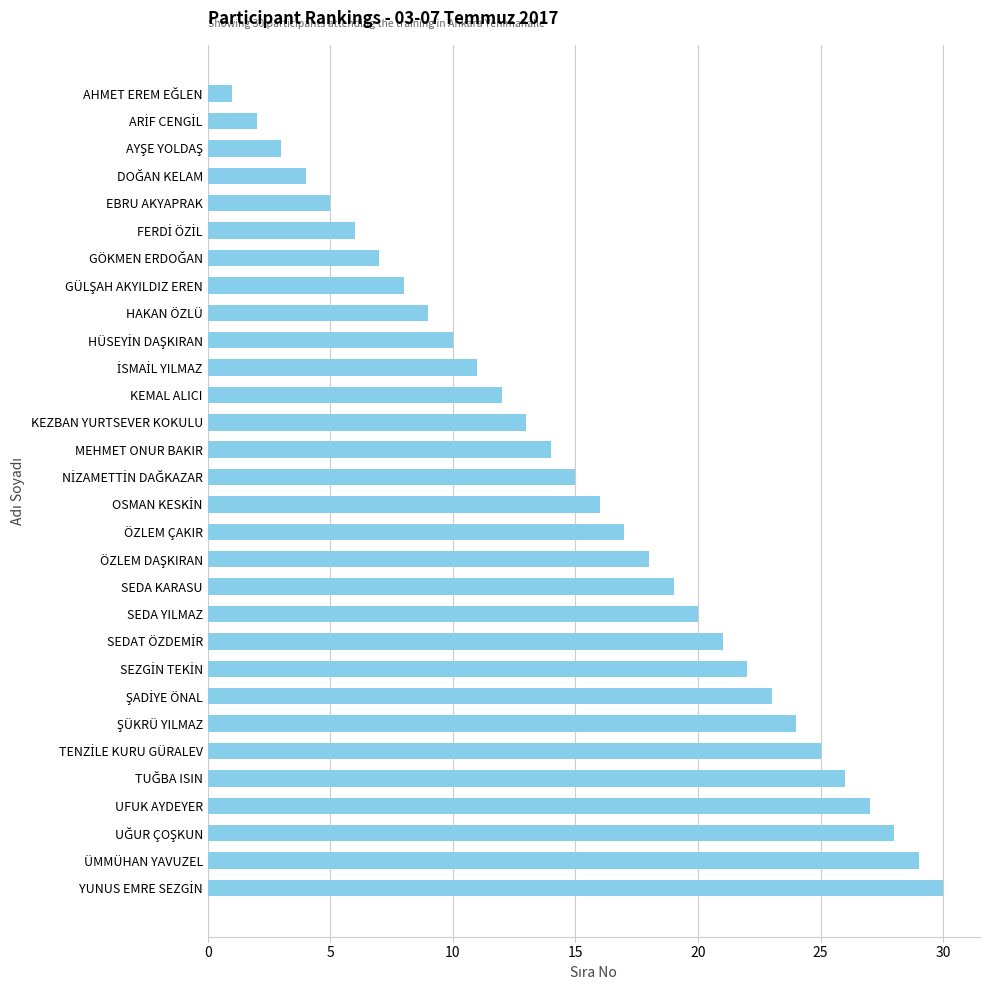

What is the difference between the second highest and minimum values?

28